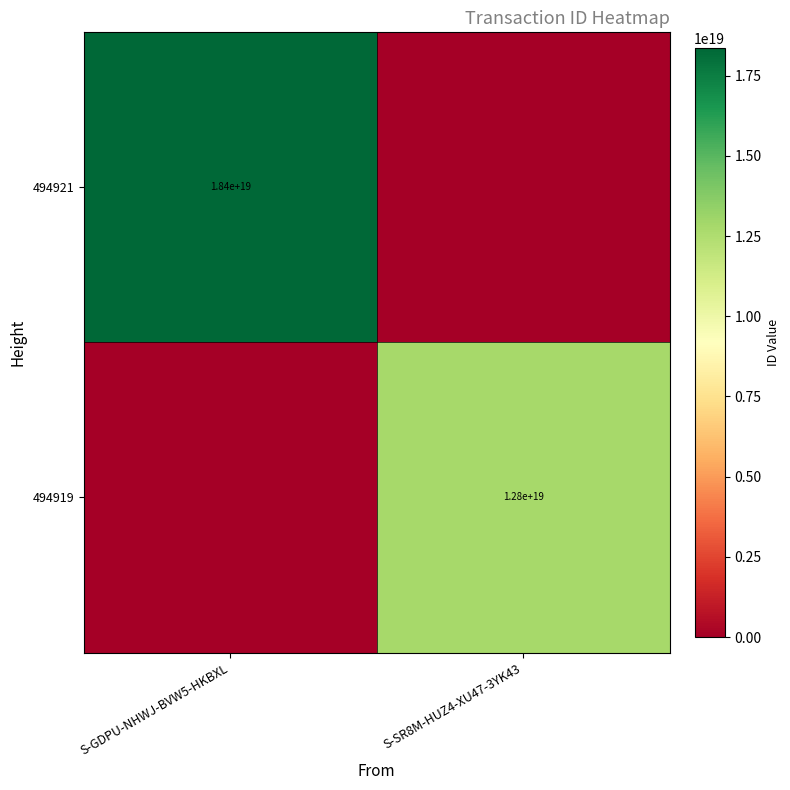

Is it true that 494921 equals 3800251220100302336 at S-GDPU-NHWJ-BVW5-HKBXL?

False